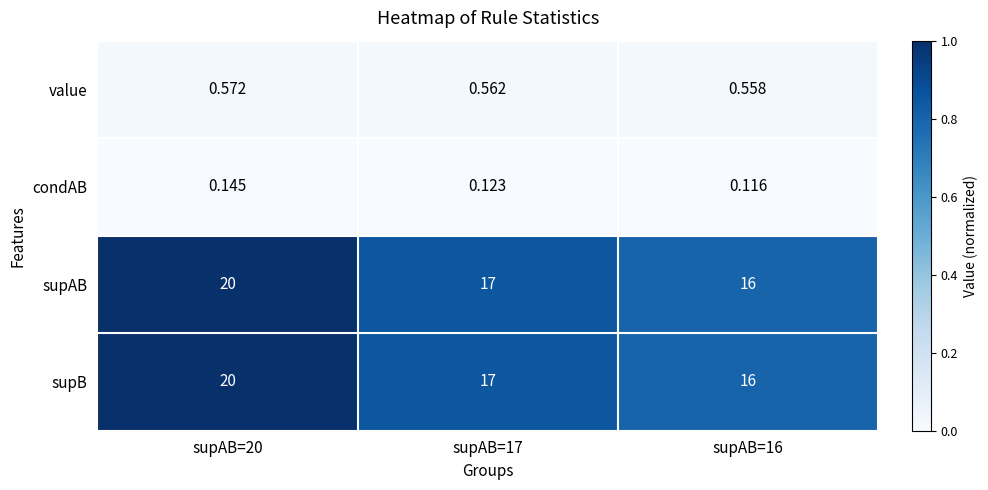

What is the spread (max minus min) of values at supAB=20?

19.9